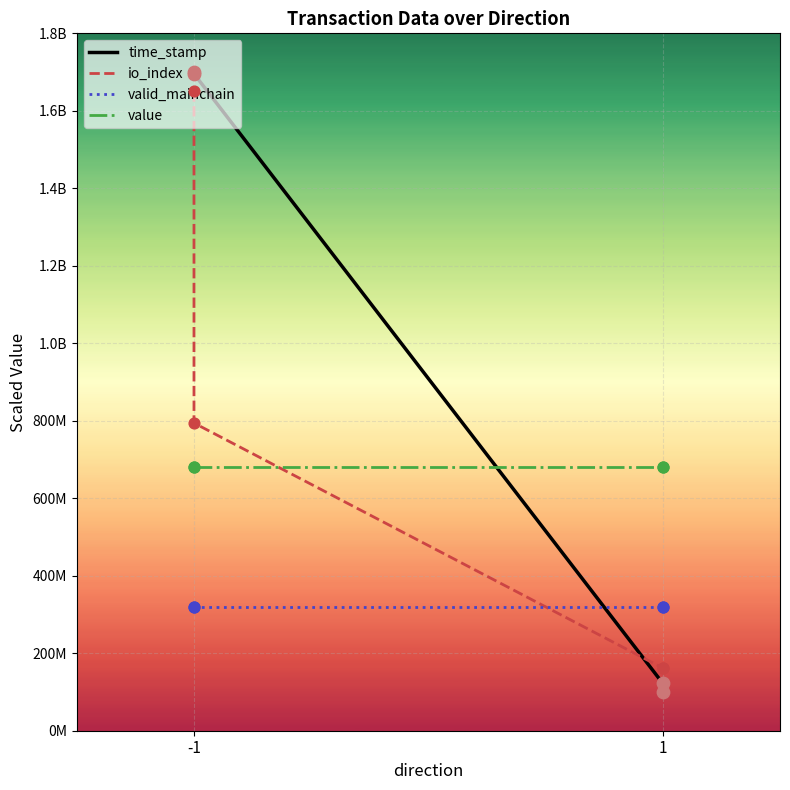

At which category is the sum across all series the highest?

-1